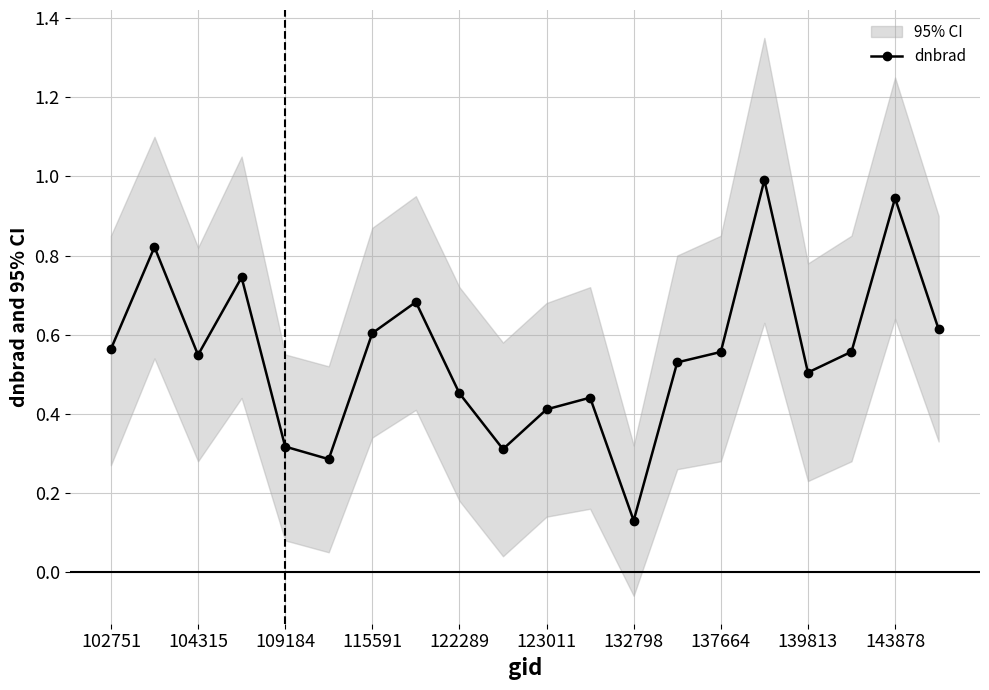

True or false: dnbrad has more than 0 interior local peaks.

True